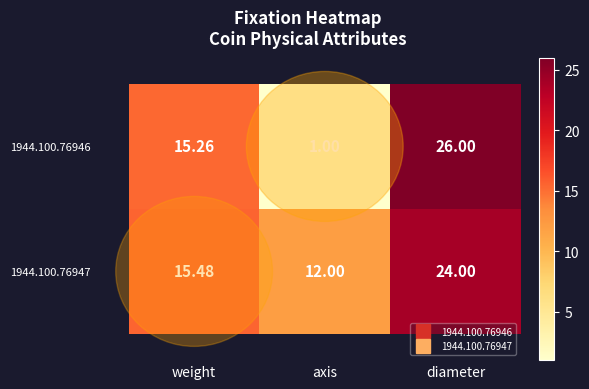

List the labels in order of 1944.100.76946 value, largest first.

diameter, weight, axis